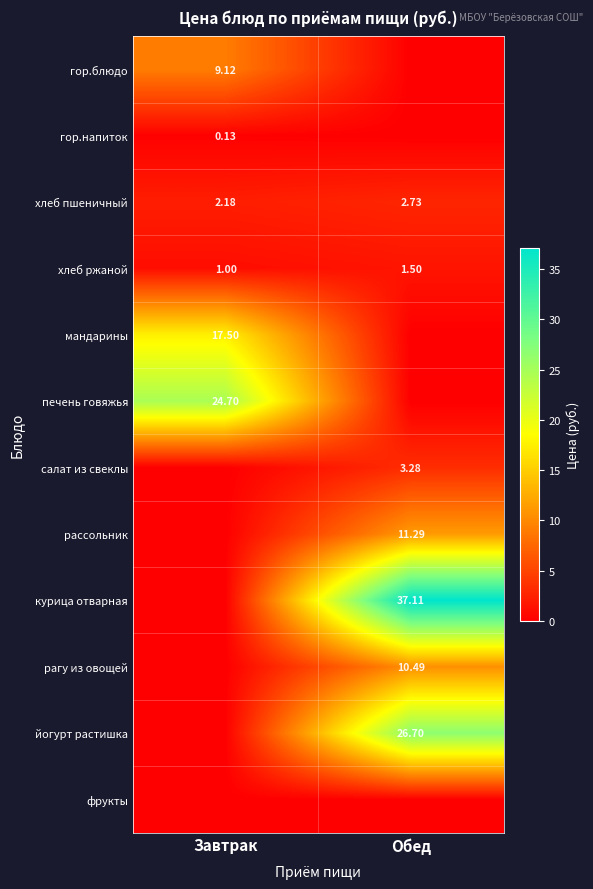

Where is хлеб пшеничный nearest to the value 2?

Завтрак